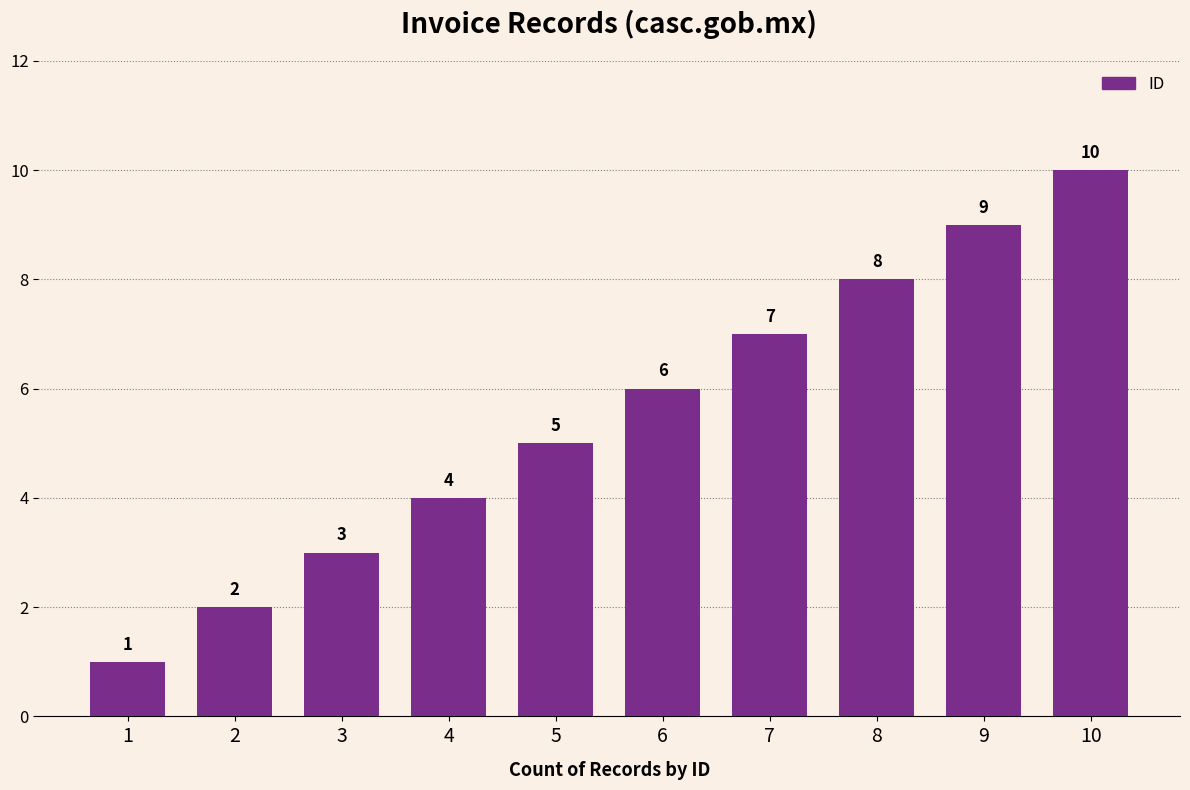

Reading right to left, transcribe all the data shown in this chart.

10=10	9=9	8=8	7=7	6=6	5=5	4=4	3=3	2=2	1=1